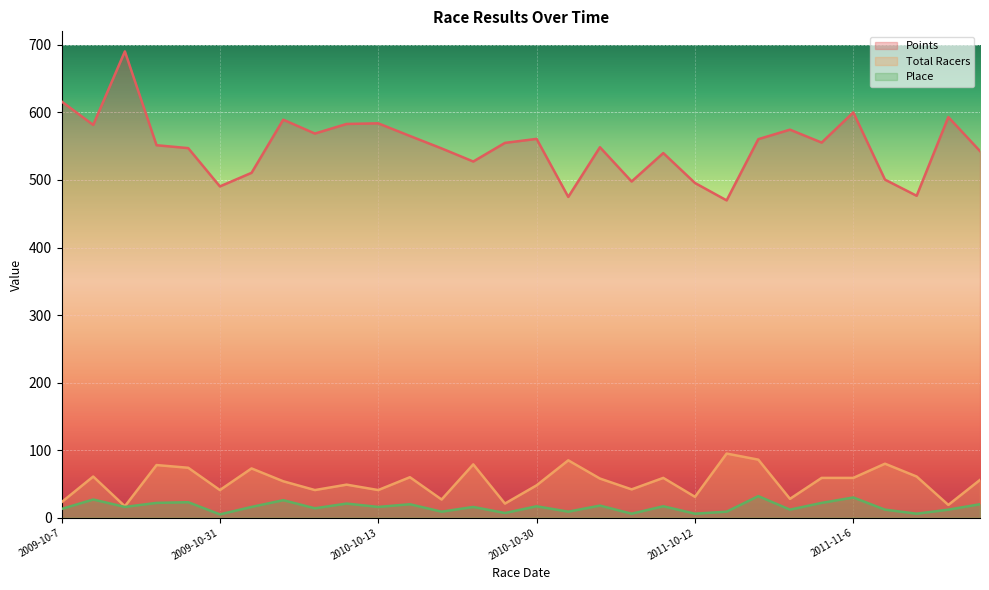

How many lines are shown in the chart?

3